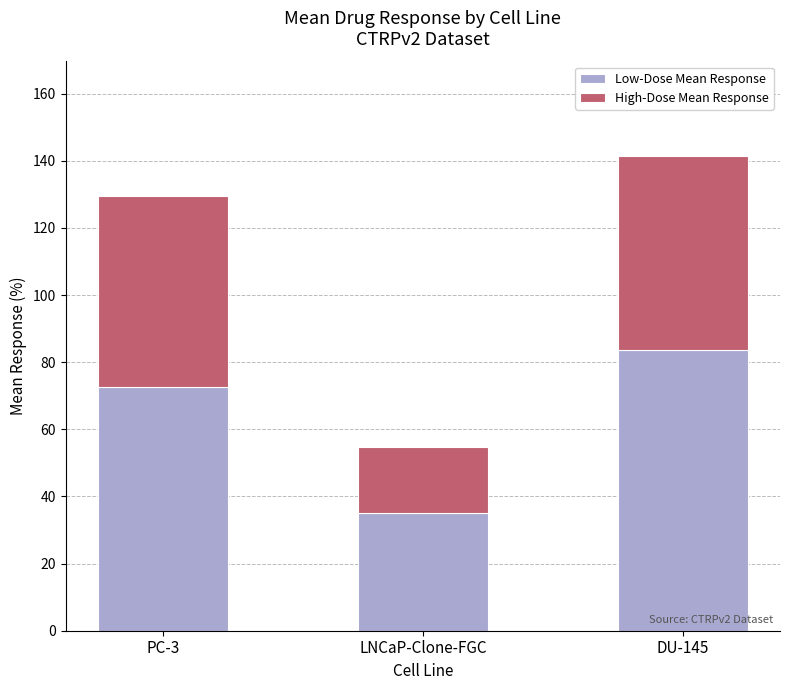

Reading left to right, transcribe the values for Low-Dose Mean Response.

72.6	35.1	83.5